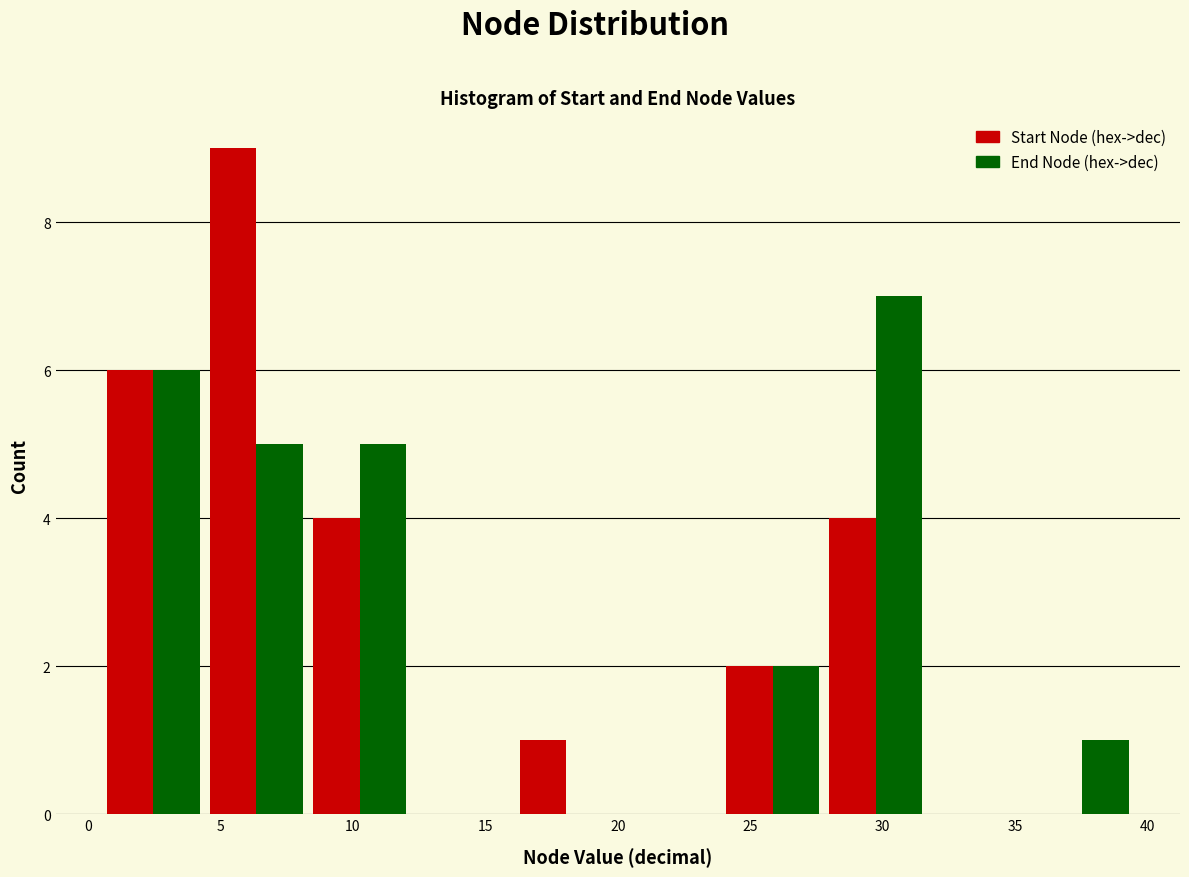

Reading left to right, list every range on the x-axis with the height of the bar of each series over it. Neither the bar edges nor the heights are printed on the chart, so give them approximately, as read against the axes.

0.5 to 4.4: Start Node (hex->dec)=6	End Node (hex->dec)=6
4.4 to 8.3: Start Node (hex->dec)=9	End Node (hex->dec)=5
8.3 to 12.2: Start Node (hex->dec)=4	End Node (hex->dec)=5
12.2 to 16.1: Start Node (hex->dec)=0	End Node (hex->dec)=0
16.1 to 20.0: Start Node (hex->dec)=1	End Node (hex->dec)=0
20.0 to 23.9: Start Node (hex->dec)=0	End Node (hex->dec)=0
23.9 to 27.8: Start Node (hex->dec)=2	End Node (hex->dec)=2
27.8 to 31.7: Start Node (hex->dec)=4	End Node (hex->dec)=7
31.7 to 35.6: Start Node (hex->dec)=0	End Node (hex->dec)=0
35.6 to 39.5: Start Node (hex->dec)=0	End Node (hex->dec)=1